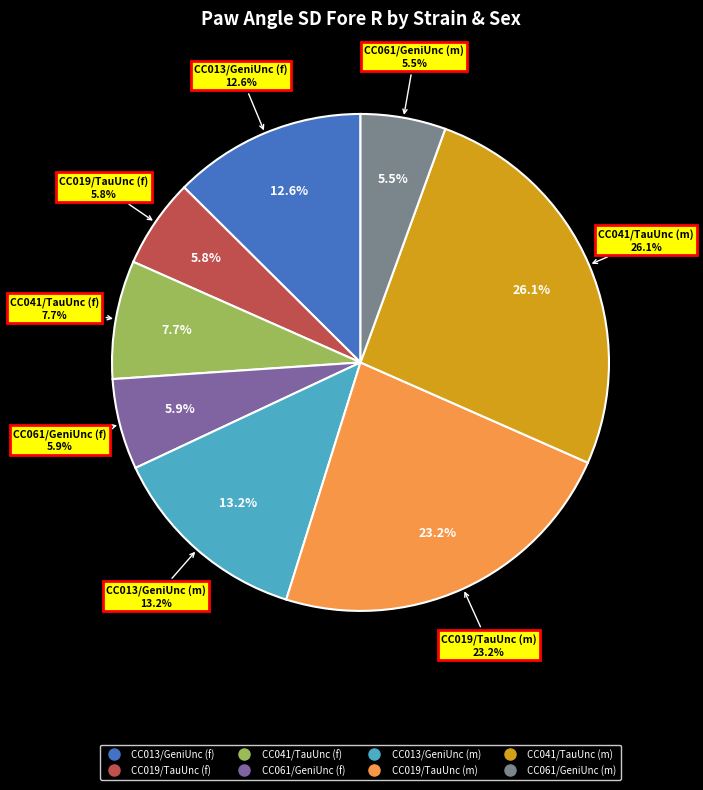

To the nearest percent, what is the difference between the largest and smallest slice percentages?

21%